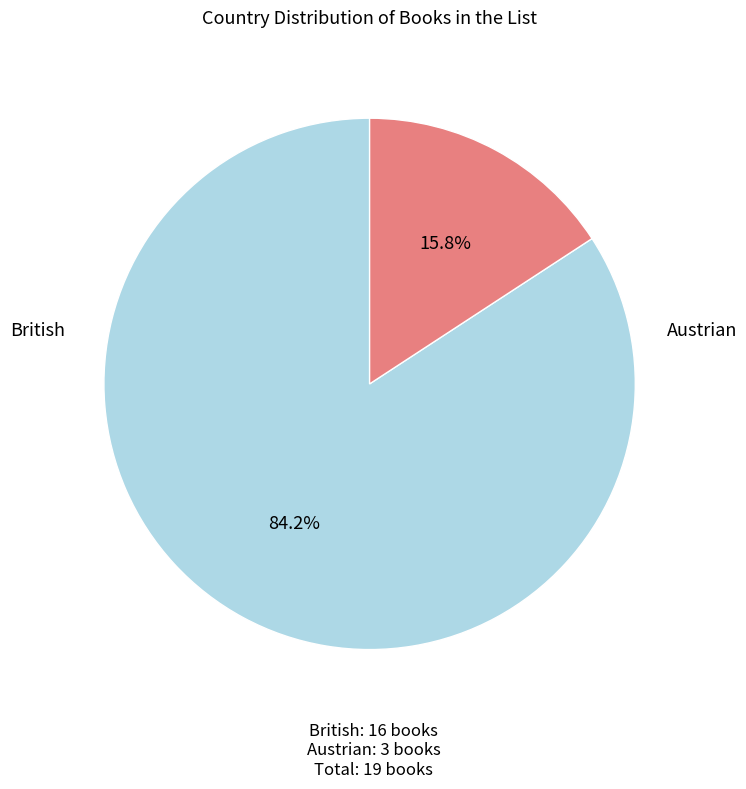

Is there any slice that represents more than half of the pie?

Yes